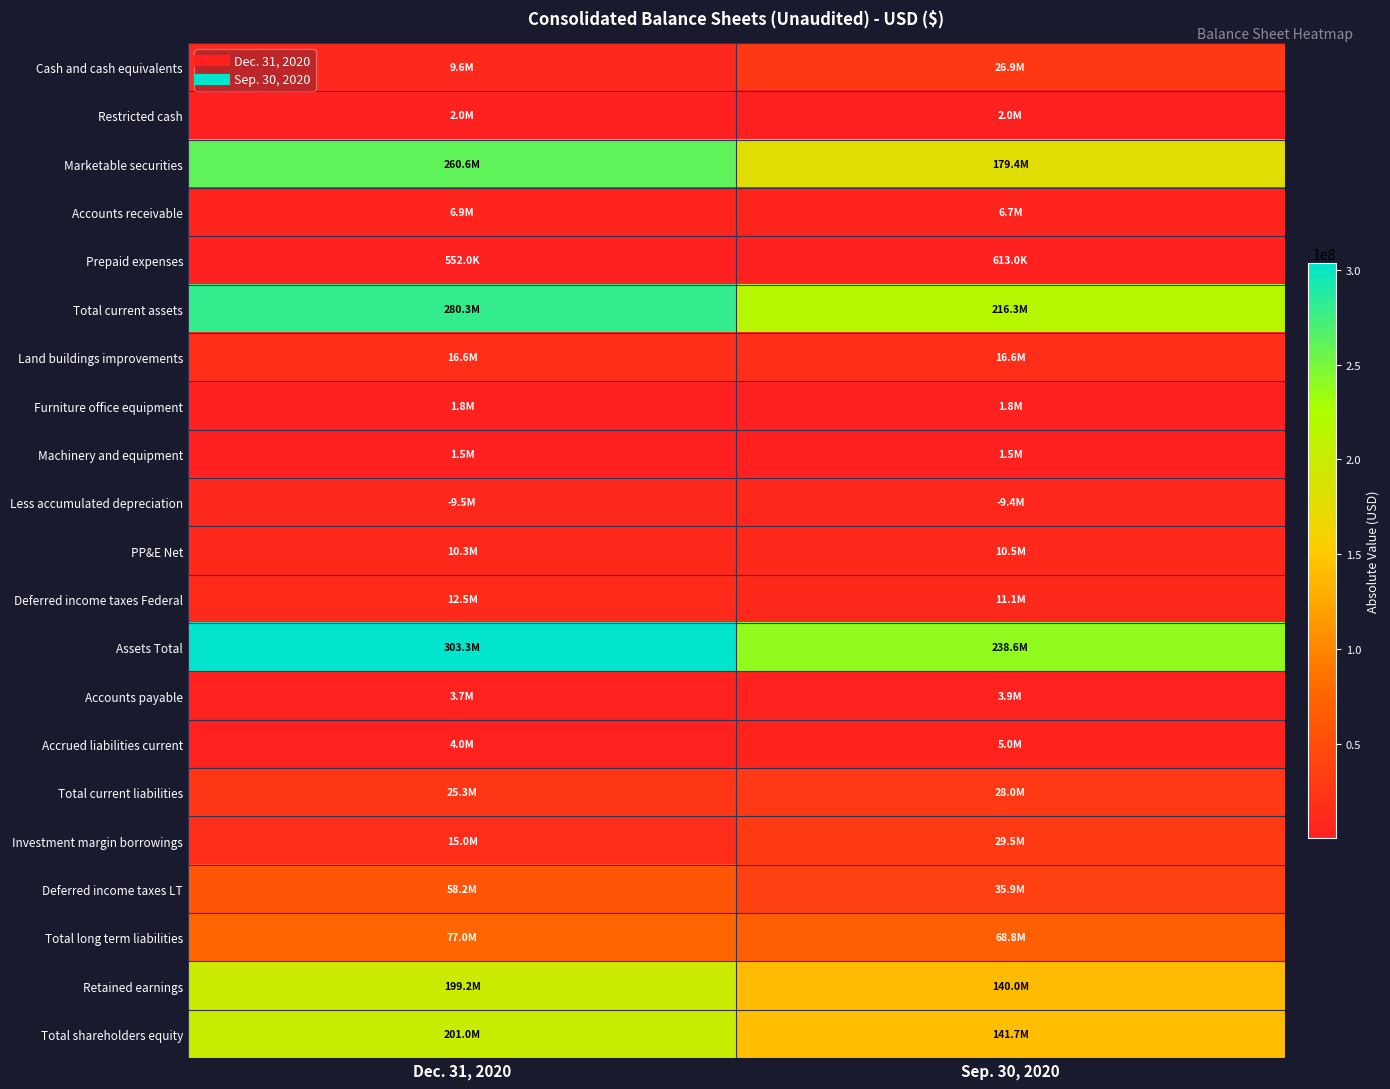

Reading left to right, what are all the values shown in this chart?

Cash and cash equivalents: Dec. 31, 2020=9622000	Sep. 30, 2020=26922000
Restricted cash: Dec. 31, 2020=2042000	Sep. 30, 2020=2041000
Marketable securities: Dec. 31, 2020=260580000	Sep. 30, 2020=179368000
Accounts receivable: Dec. 31, 2020=6855000	Sep. 30, 2020=6727000
Prepaid expenses: Dec. 31, 2020=552000	Sep. 30, 2020=613000
Total current assets: Dec. 31, 2020=280275000	Sep. 30, 2020=216308000
Land buildings improvements: Dec. 31, 2020=16572000	Sep. 30, 2020=16572000
Furniture office equipment: Dec. 31, 2020=1782000	Sep. 30, 2020=1782000
Machinery and equipment: Dec. 31, 2020=1524000	Sep. 30, 2020=1524000
Less accumulated depreciation: Dec. 31, 2020=9537000	Sep. 30, 2020=9422000
PP&E Net: Dec. 31, 2020=10341000	Sep. 30, 2020=10456000
Deferred income taxes Federal: Dec. 31, 2020=12517000	Sep. 30, 2020=11137000
Assets Total: Dec. 31, 2020=303343000	Sep. 30, 2020=238575000
Accounts payable: Dec. 31, 2020=3683000	Sep. 30, 2020=3926000
Accrued liabilities current: Dec. 31, 2020=3995000	Sep. 30, 2020=5005000
Total current liabilities: Dec. 31, 2020=25283000	Sep. 30, 2020=27990000
Investment margin borrowings: Dec. 31, 2020=15000000	Sep. 30, 2020=29493000
Deferred income taxes LT: Dec. 31, 2020=58230000	Sep. 30, 2020=35870000
Total long term liabilities: Dec. 31, 2020=77049000	Sep. 30, 2020=68844000
Retained earnings: Dec. 31, 2020=199242000	Sep. 30, 2020=139972000
Total shareholders equity: Dec. 31, 2020=201011000	Sep. 30, 2020=141741000